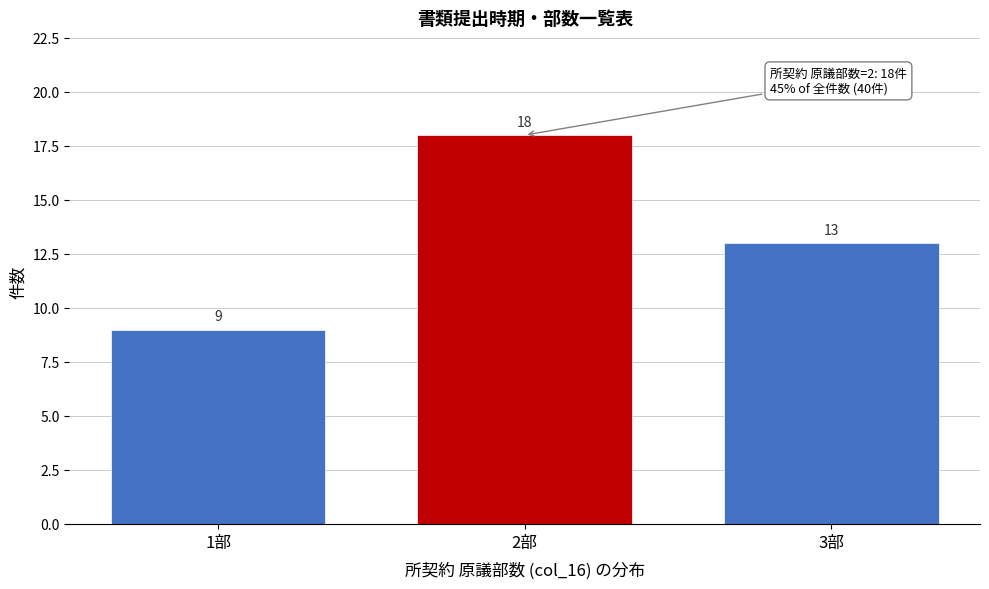

Reading left to right, what are all the values shown in this chart?

9	18	13